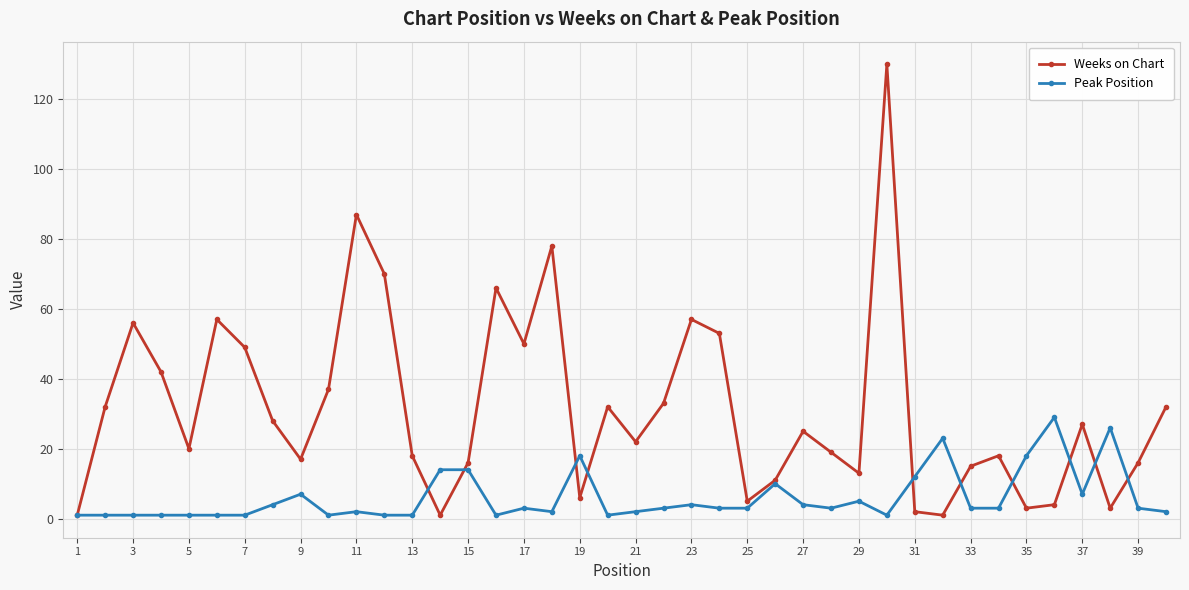

What is the maximum value for Peak Position?

29